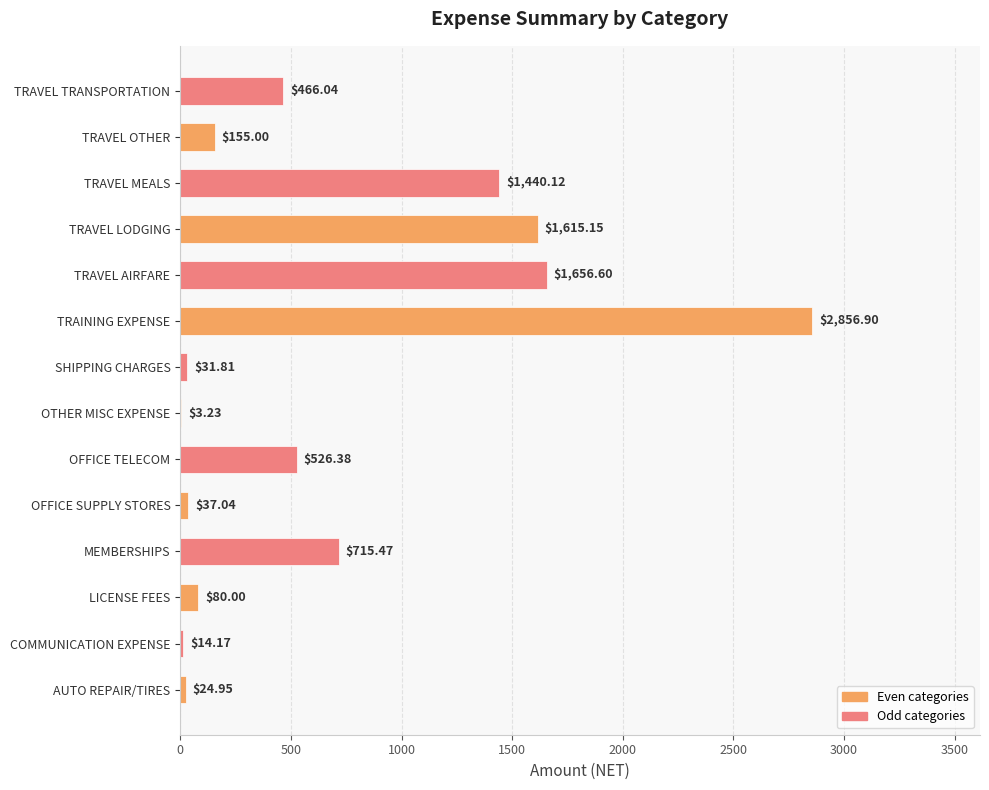

At which label is the value closest to 1430?

TRAVEL MEALS